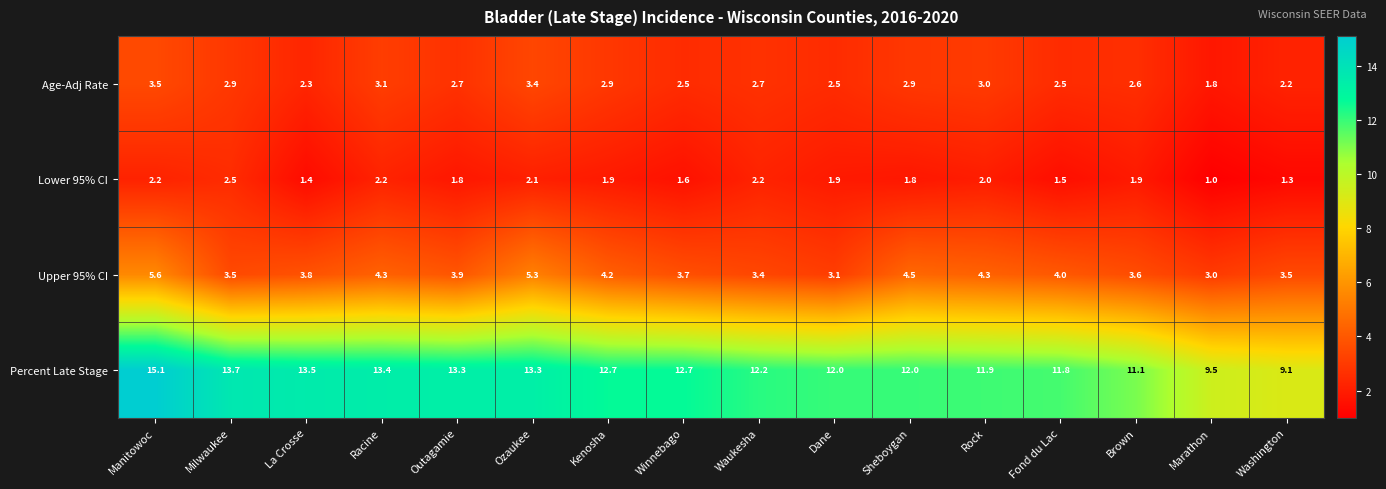

The Age-Adj Rate series shows 2.9 at Sheboygan. True or false?

True